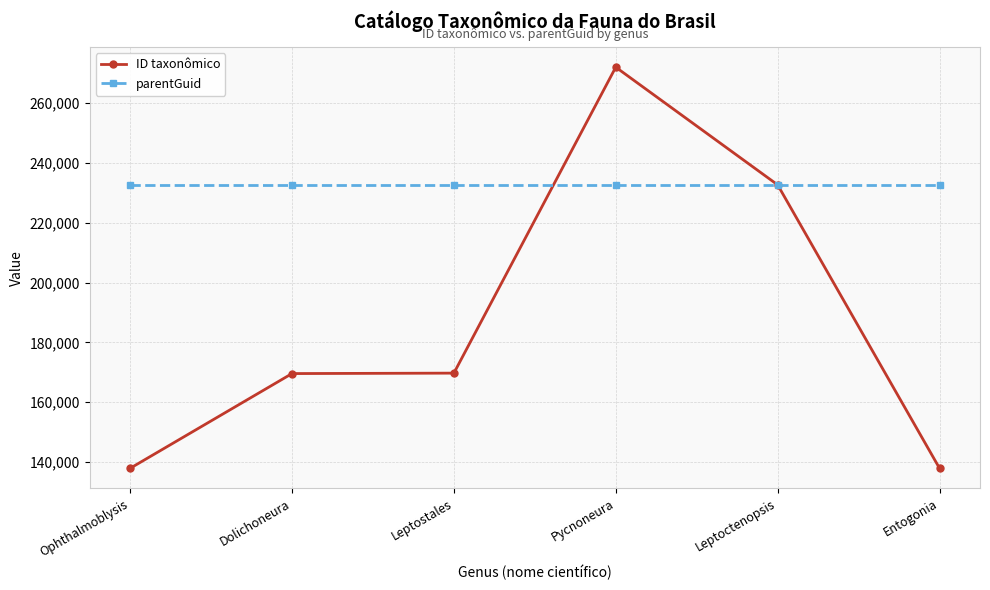

What is the label of the 4th point from the right?

Leptostales